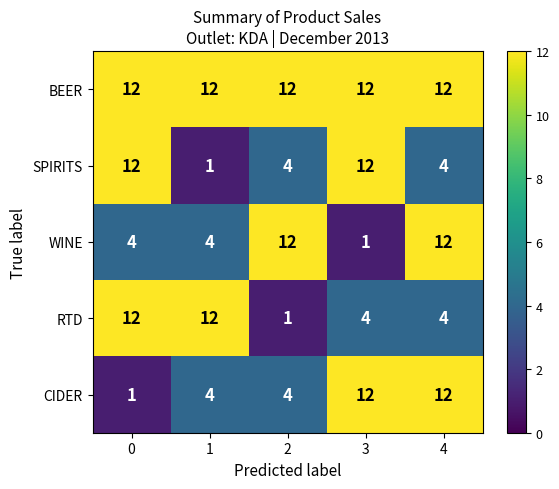

Between 0 and 2, which series saw the biggest shift?

RTD